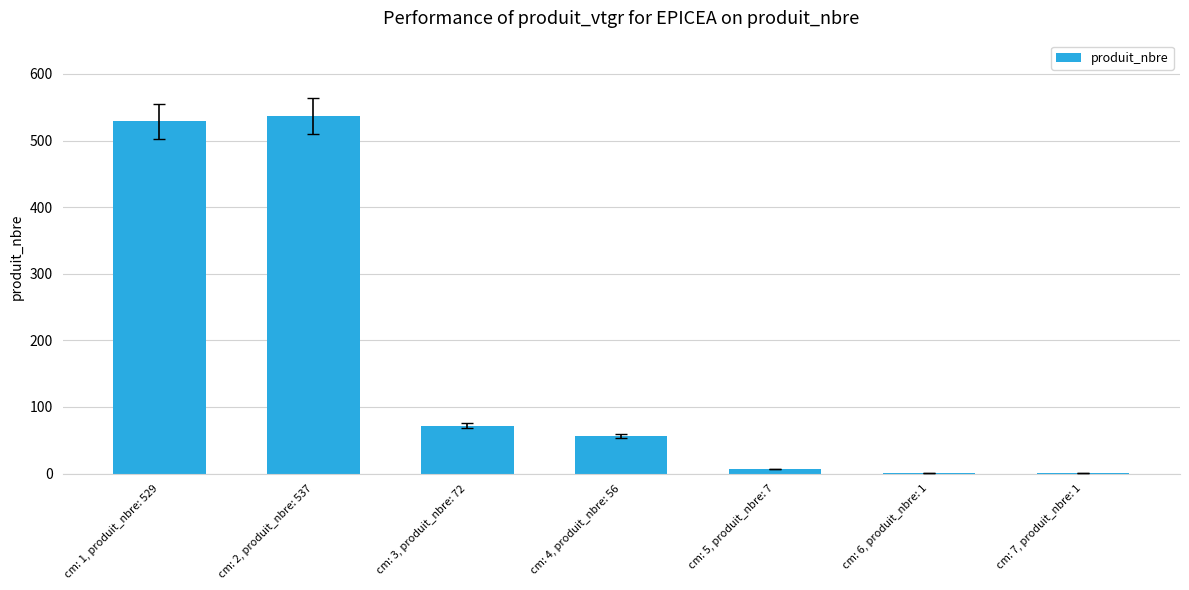

Is it true that the value at cm: 6, produit_nbre: 1 is 1?

True